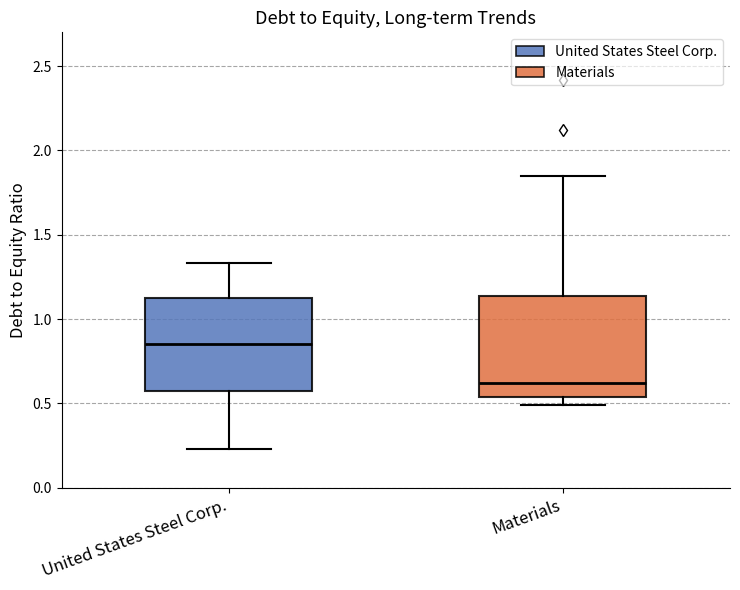

Comparing the boxes themselves (not the whiskers), which one is the tallest?

Materials